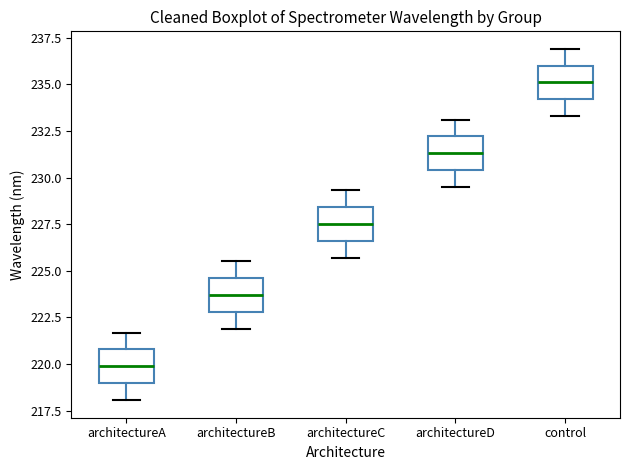

Reading left to right, read every box against the y-axis: the position of its median line, the range the box covers, and the ends of its whiskers. The values are not printed on the chart, so give them approximately, as read against the axis.

architectureA: median 220.0, box 219.0 to 221.0, whiskers 218.0 to 221.5
architectureB: median 223.5, box 223.0 to 224.5, whiskers 222.0 to 225.5
architectureC: median 227.5, box 226.5 to 228.5, whiskers 225.5 to 229.5
architectureD: median 231.5, box 230.5 to 232.0, whiskers 229.5 to 233.0
control: median 235.0, box 234.0 to 236.0, whiskers 233.5 to 237.0